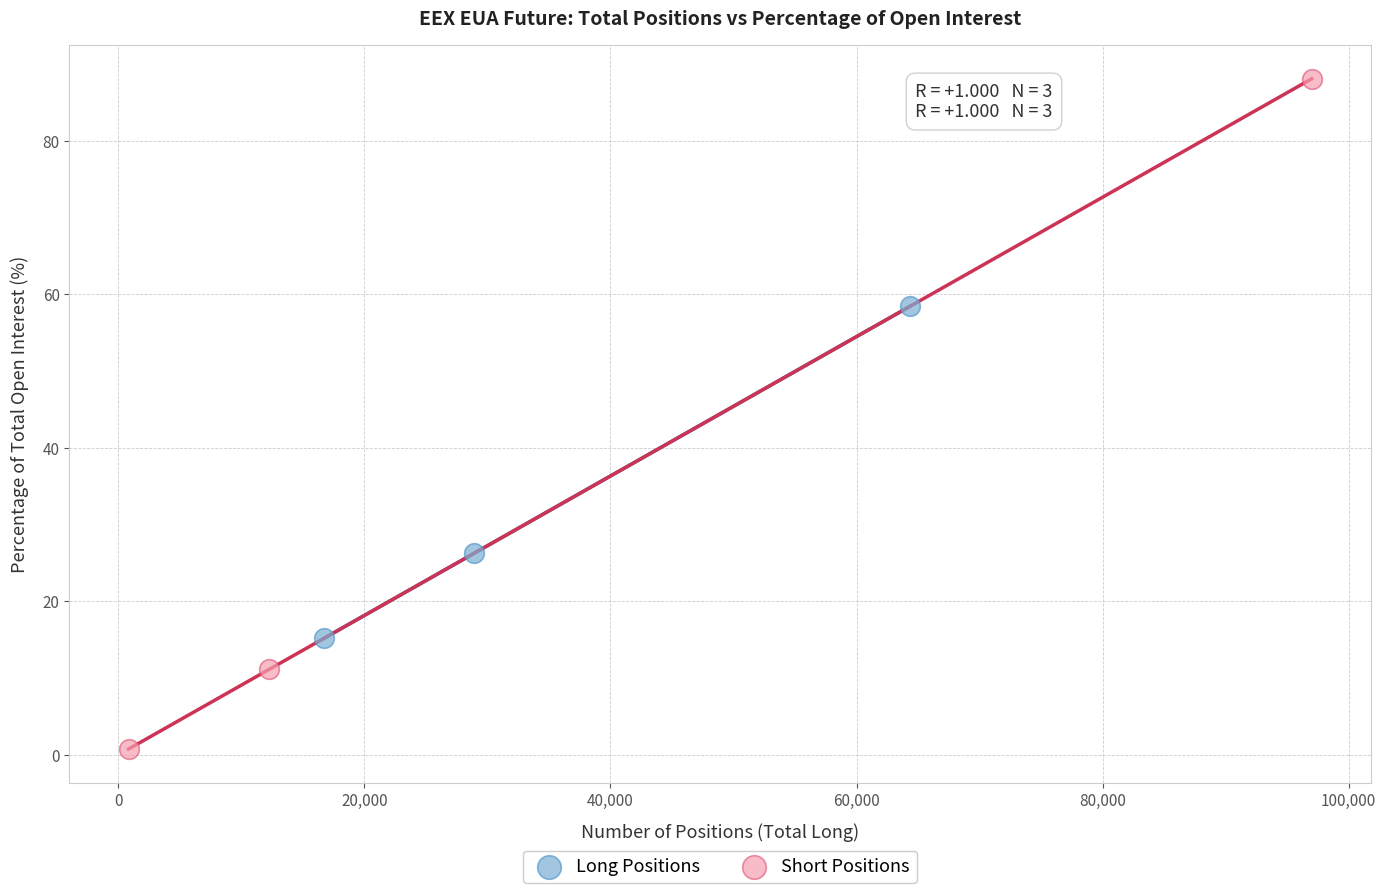

Which series has the largest Y range (max minus min)?

Short Positions